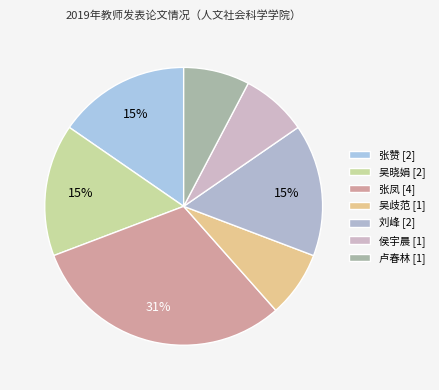

Is the sum of 张凤 and 刘峰 greater than half?

No